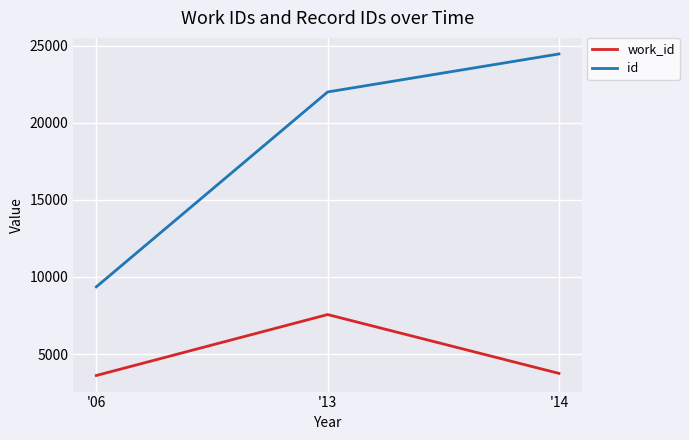

What is the sum of the id values at '13 and '06?

31348